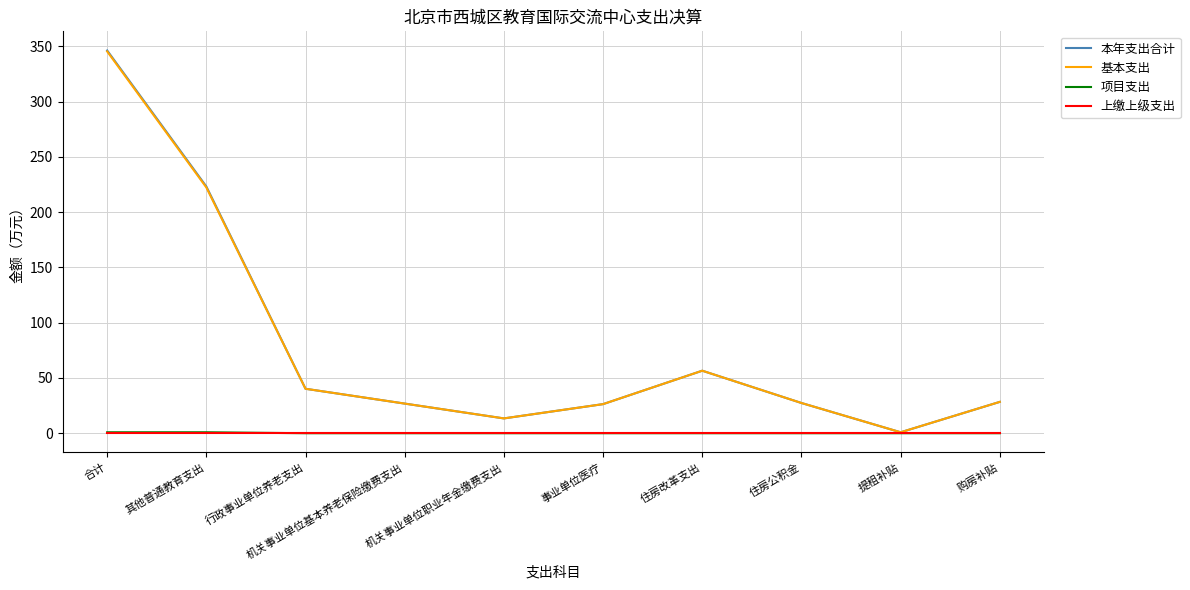

At which category is the sum across all series the highest?

合计